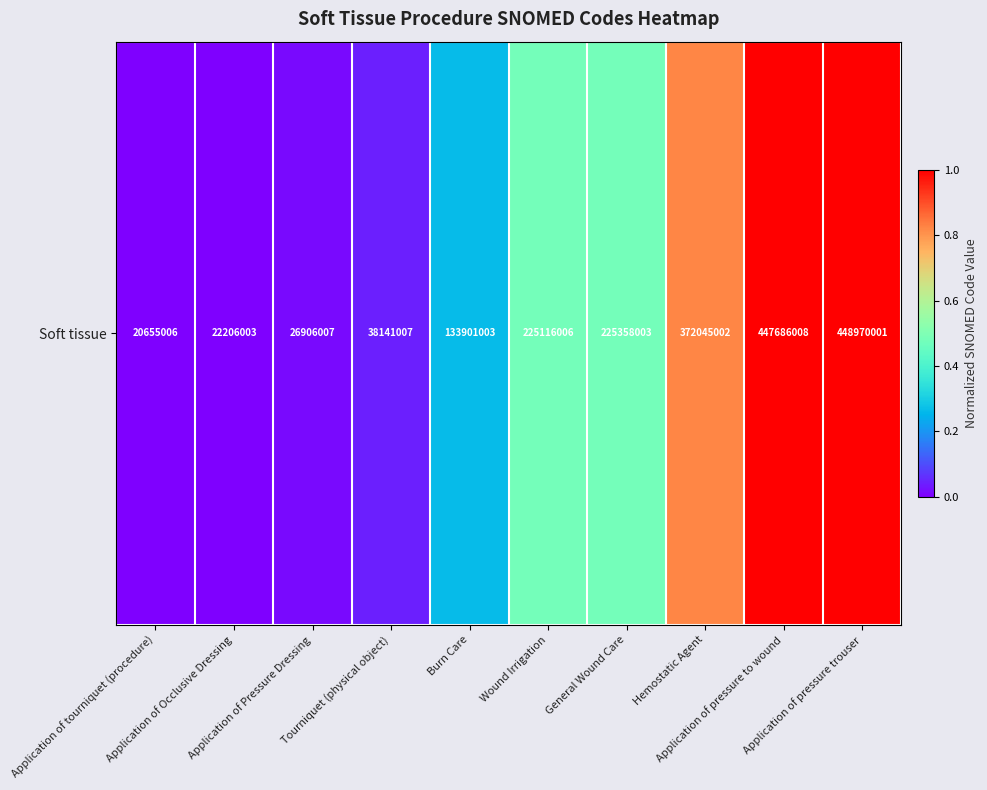

Reading left to right, what are all the values shown in this chart?

Application of tourniquet (procedure)=0.0	Application of Occlusive Dressing=0.0	Application of Pressure Dressing=0.0	Tourniquet (physical object)=0.0	Burn Care=0.3	Wound Irrigation=0.5	General Wound Care=0.5	Hemostatic Agent=0.8	Application of pressure to wound=1.0	Application of pressure trouser=1.0